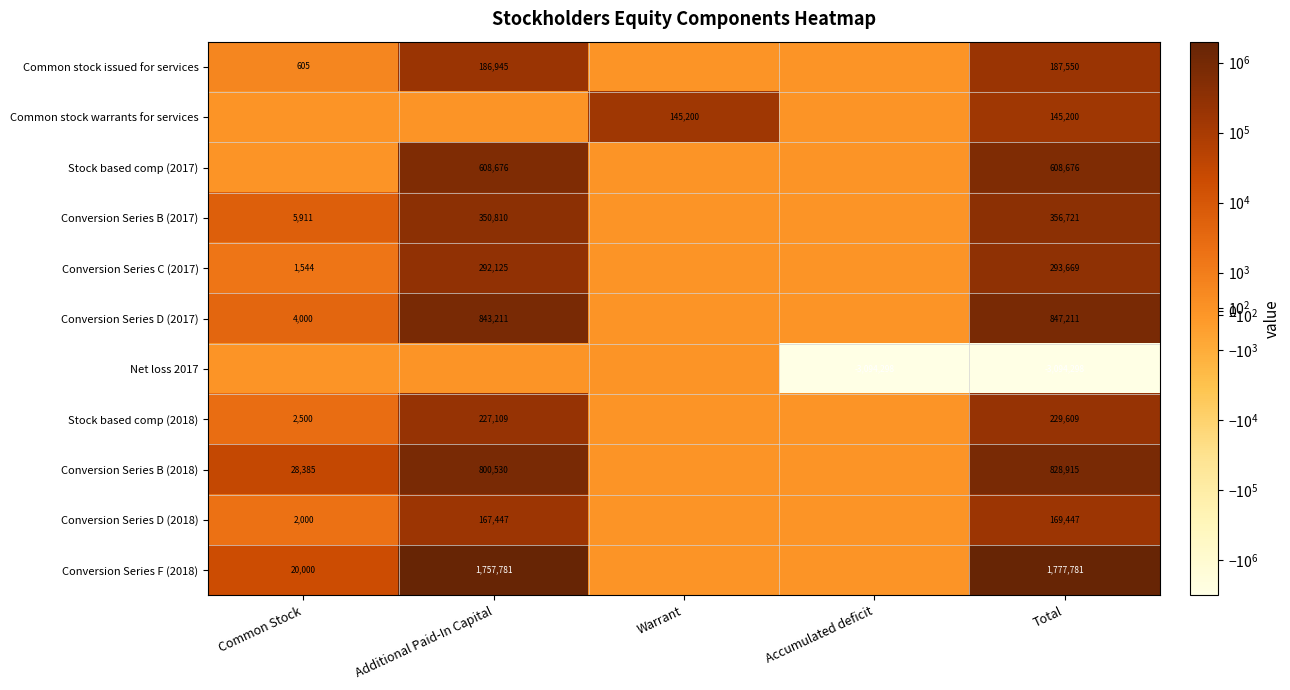

What is the difference between the Stock based comp (2018) values at Total and Additional Paid-In Capital?

2500